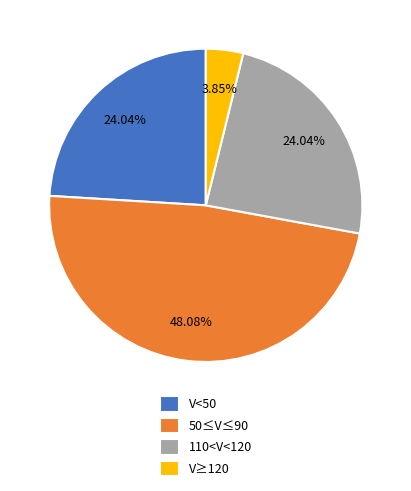

Combined, do 110<V<120 and V<50 account for over 50%?

No